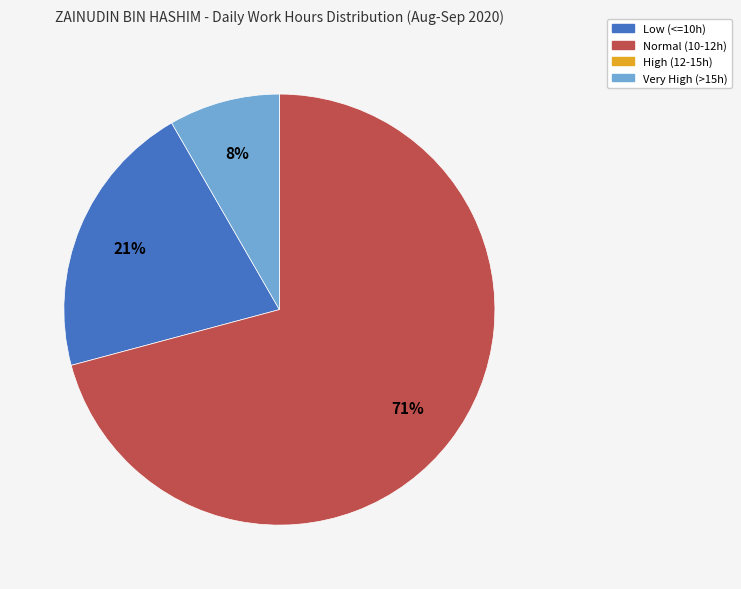

To the nearest percent, what is the average slice percentage?

25%